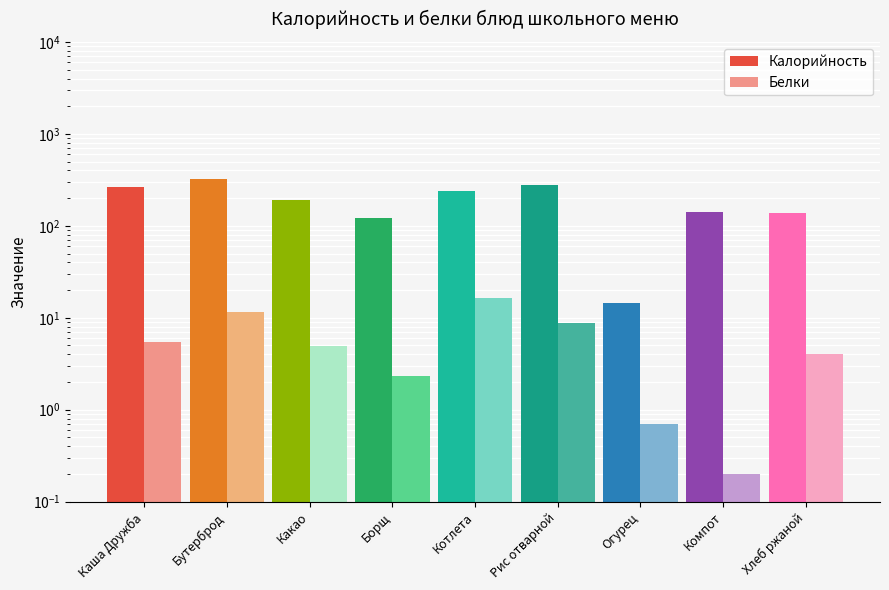

List the series in order of their overall mean, lowest first.

Белки, Калорийность